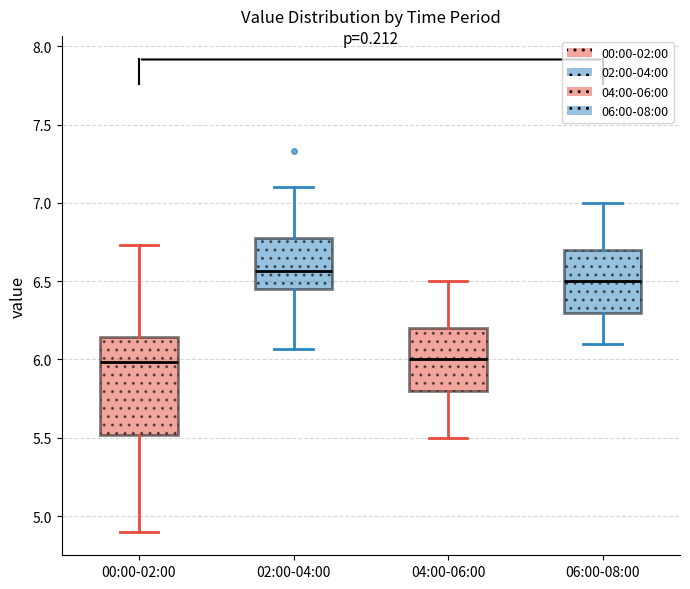

Reading left to right, read every box against the y-axis: the position of its median line, the range the box covers, and the ends of its whiskers. The values are not printed on the chart, so give them approximately, as read against the axis.

00:00-02:00: median 6.00, box 5.50 to 6.15, whiskers 4.90 to 6.75
02:00-04:00: median 6.55, box 6.45 to 6.80, whiskers 6.05 to 7.10
04:00-06:00: median 6.00, box 5.80 to 6.20, whiskers 5.50 to 6.50
06:00-08:00: median 6.50, box 6.30 to 6.70, whiskers 6.10 to 7.00